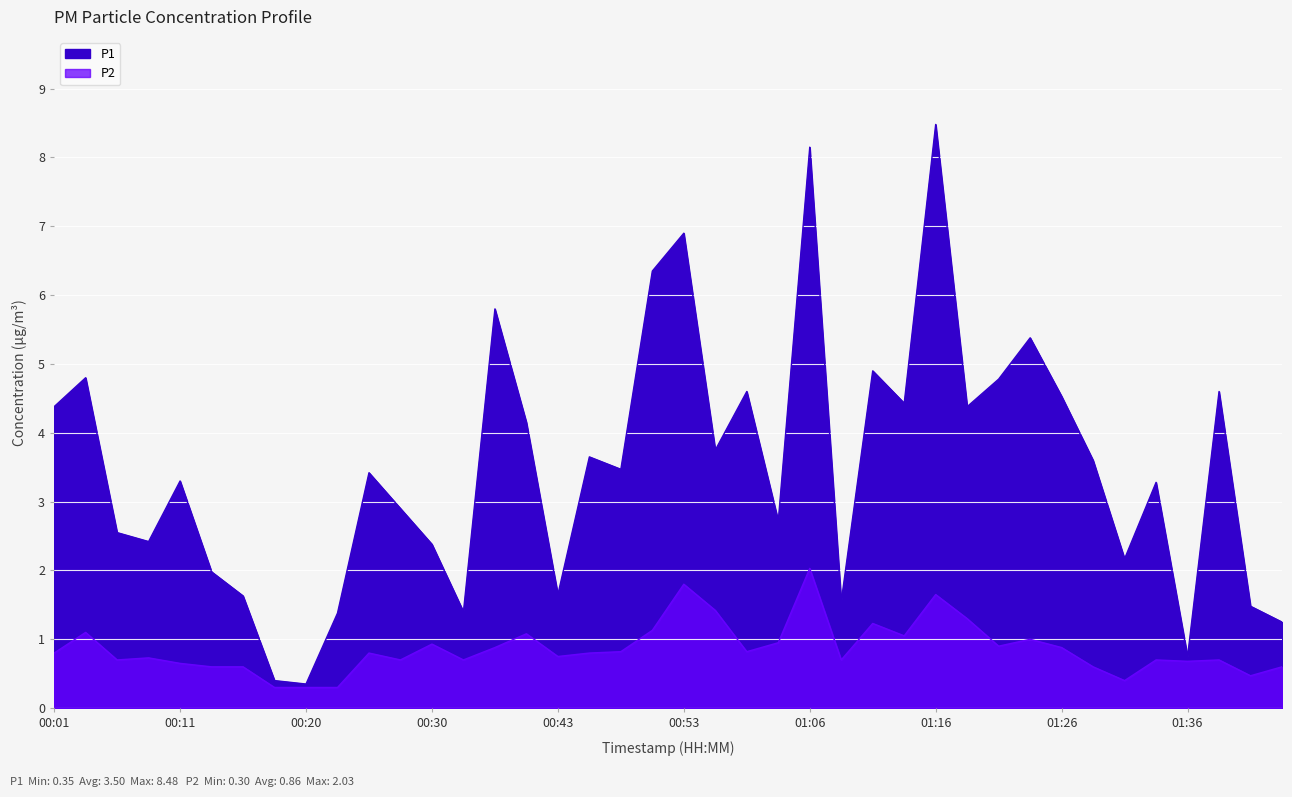

Rank the series by their average value, from highest to lowest.

P1, P2